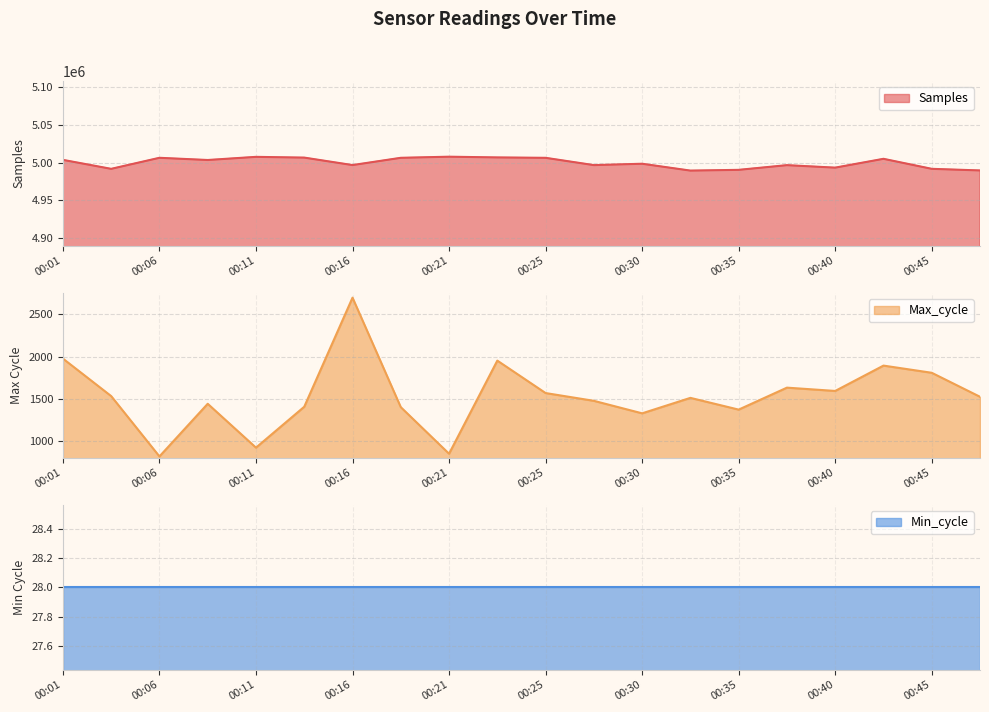

True or false: Max_cycle has more than 0 points higher than both neighbors.

True